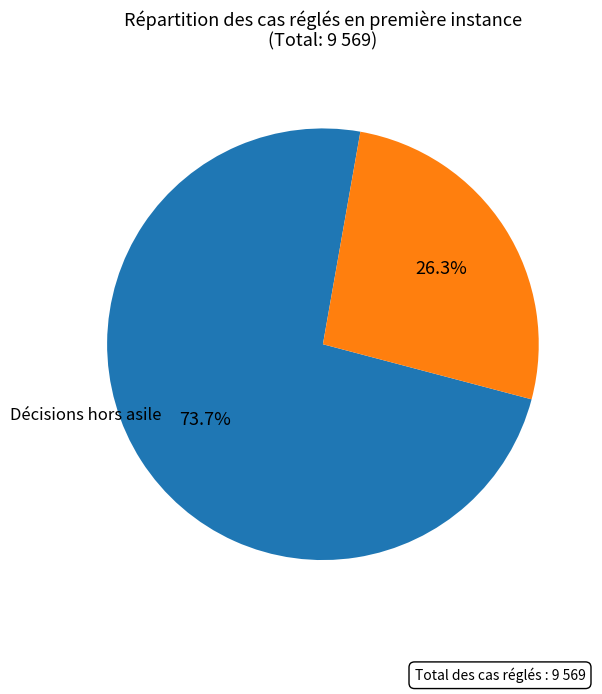

Which slice represents more than half of the pie?

Décisions hors asile